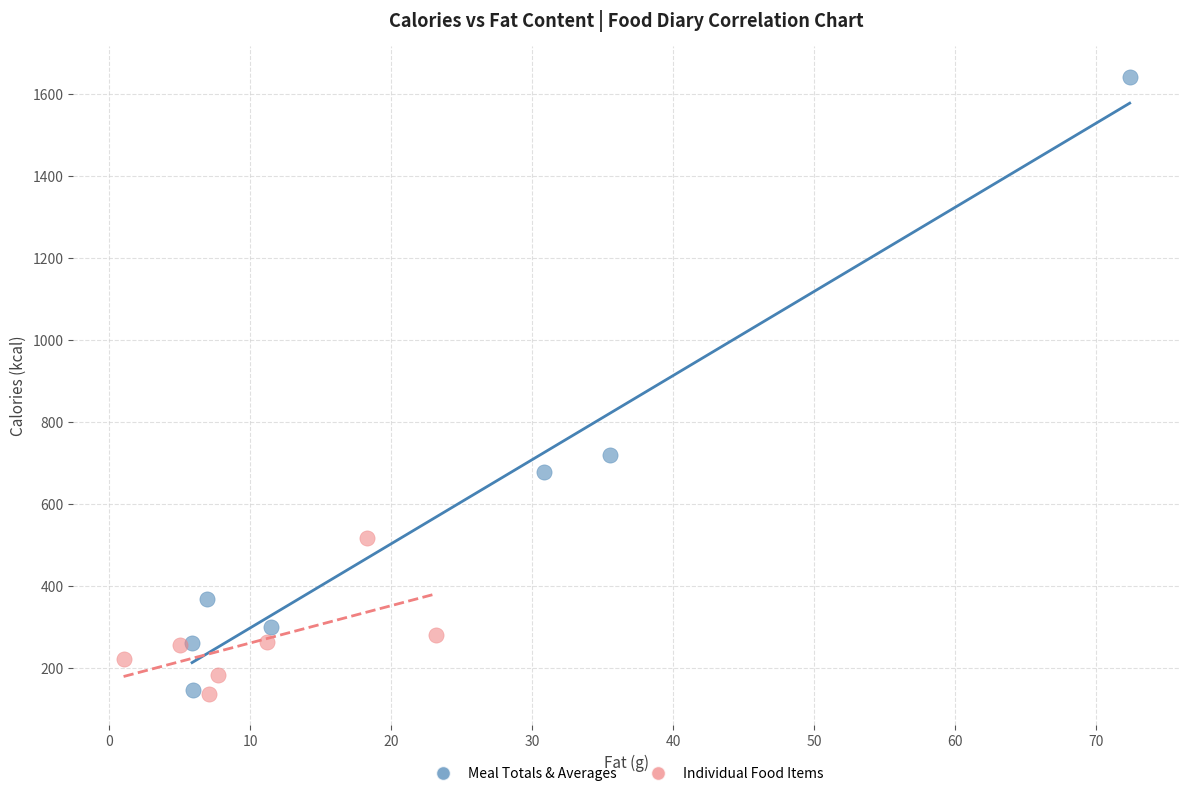

Which series has the largest Y range (max minus min)?

Meal Totals & Averages